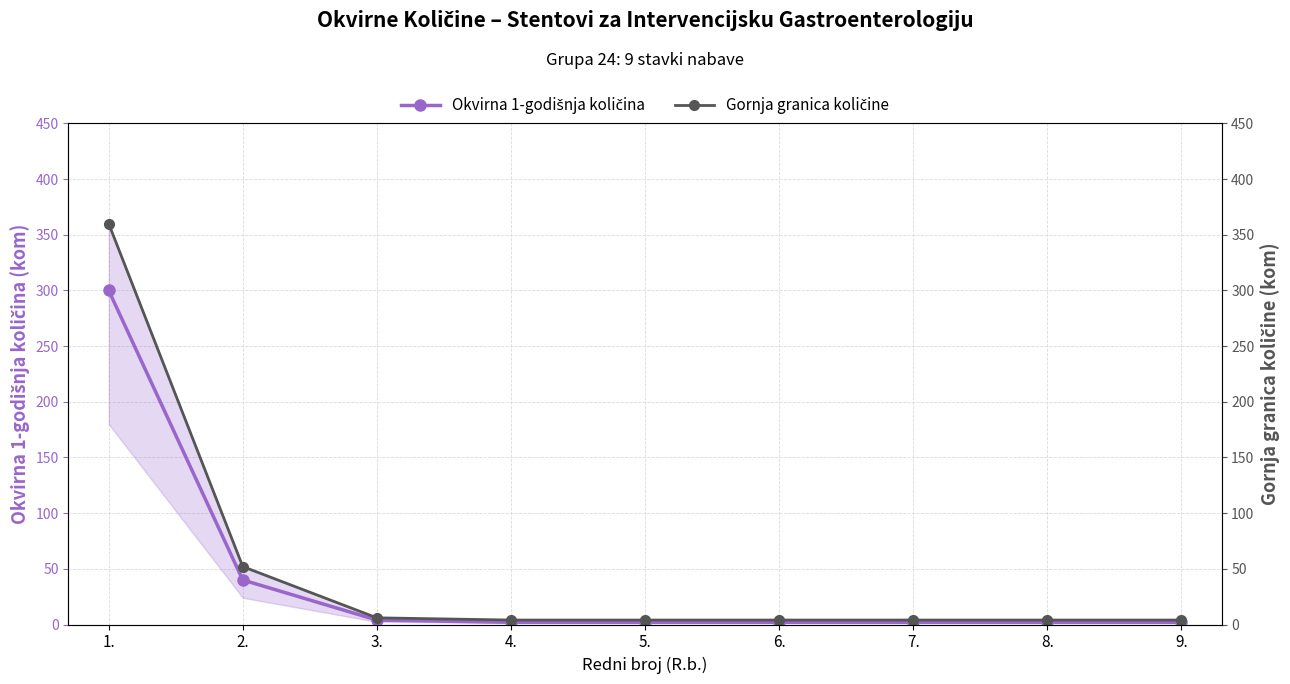

At which category is the sum across all series the highest?

1.